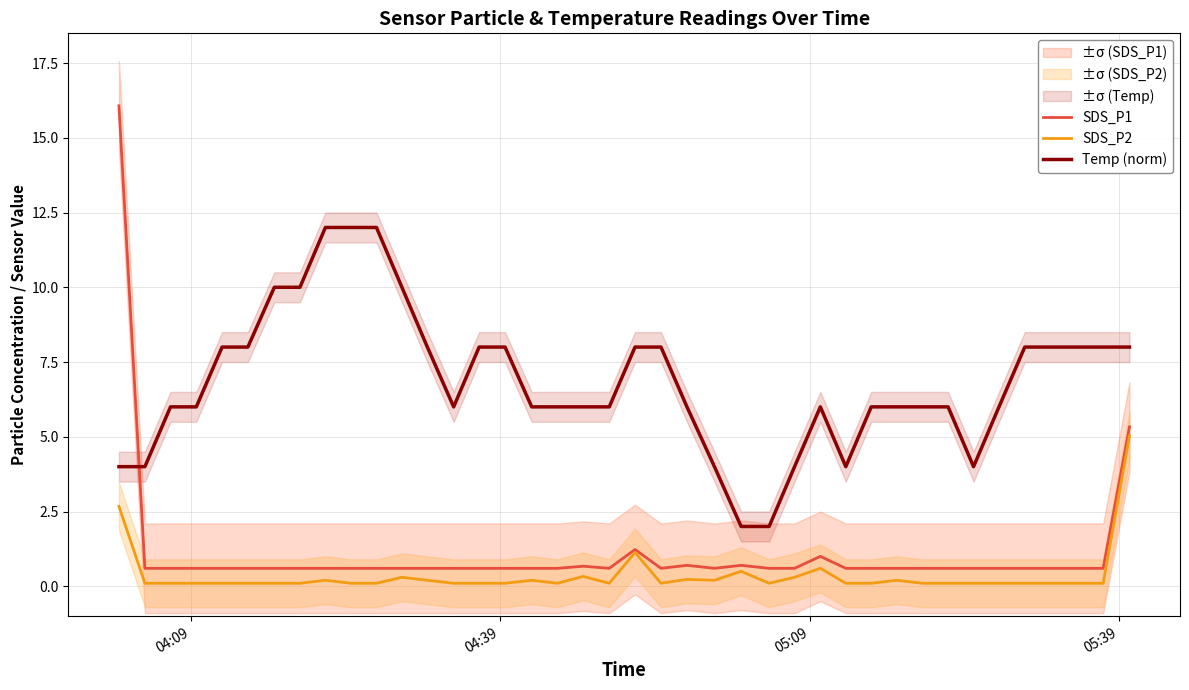

Reading left to right, list all the values displayed in this chart.

SDS_P1: 16.1	0.6	0.6	0.6	0.6	0.6	0.6	0.6	0.6	0.6	0.6	0.6	0.6	0.6	0.6	0.6	0.6	0.6	0.7	0.6	1.2	0.6	0.7	0.6	0.7	0.6	0.6	1.0	0.6	0.6	0.6	0.6	0.6	0.6	0.6	0.6	0.6	0.6	0.6	5.3
SDS_P2: 2.7	0.1	0.1	0.1	0.1	0.1	0.1	0.1	0.2	0.1	0.1	0.3	0.2	0.1	0.1	0.1	0.2	0.1	0.3	0.1	1.1	0.1	0.2	0.2	0.5	0.1	0.3	0.6	0.1	0.1	0.2	0.1	0.1	0.1	0.1	0.1	0.1	0.1	0.1	5.0
Temp (norm): 4.0	4.0	6.0	6.0	8.0	8.0	10.0	10.0	12.0	12.0	12.0	10.0	8.0	6.0	8.0	8.0	6.0	6.0	6.0	6.0	8.0	8.0	6.0	4.0	2.0	2.0	4.0	6.0	4.0	6.0	6.0	6.0	6.0	4.0	6.0	8.0	8.0	8.0	8.0	8.0